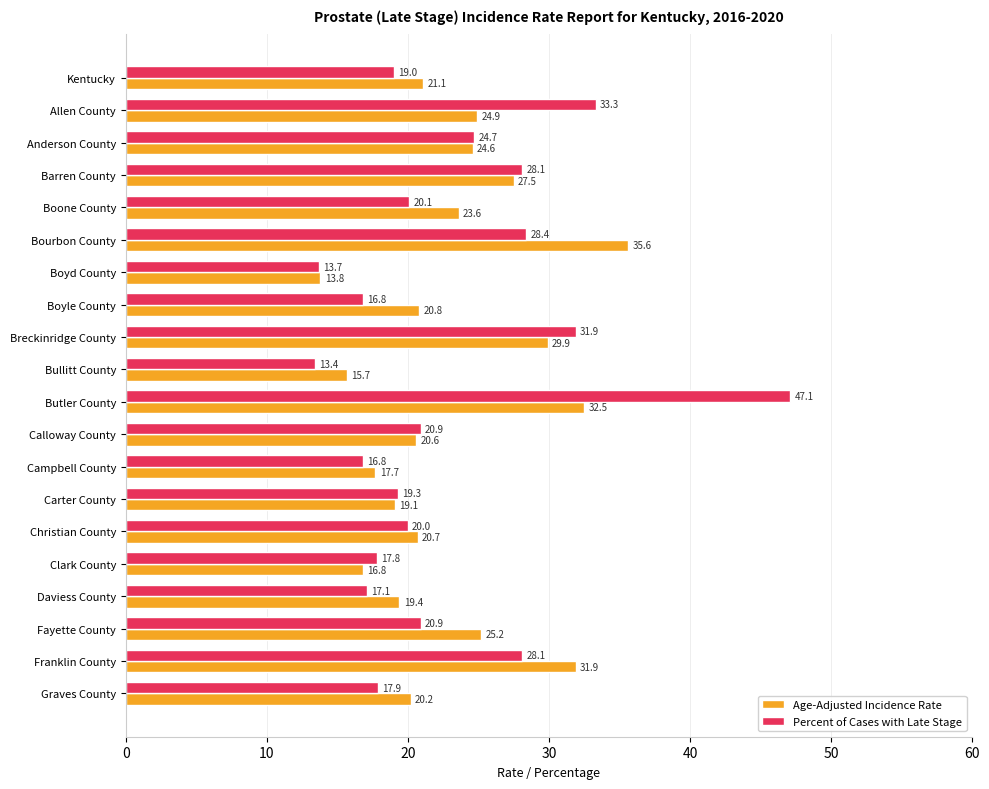

How many data points in Age-Adjusted Incidence Rate are less than 21?

10